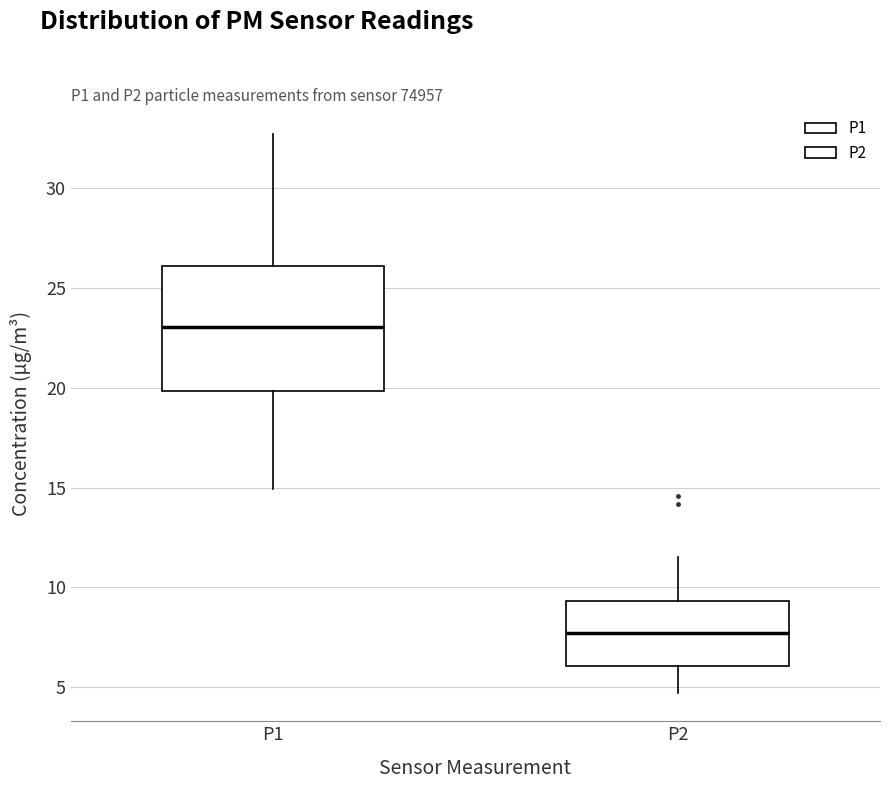

Reading left to right, read every box against the y-axis: the position of its median line, the range the box covers, and the ends of its whiskers. The values are not printed on the chart, so give them approximately, as read against the axis.

P1: median 23.0, box 20.0 to 26.0, whiskers 15.0 to 32.5
P2: median 7.5, box 6.0 to 9.5, whiskers 4.5 to 11.5